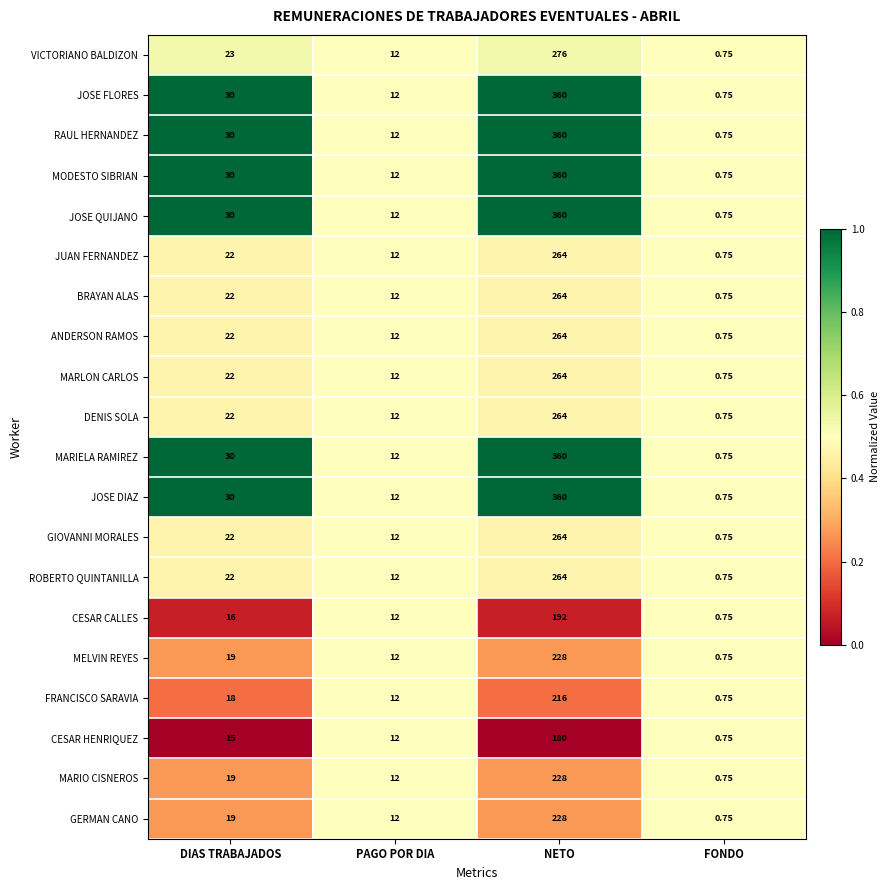

At which label does DENIS SOLA reach its peak?

NETO